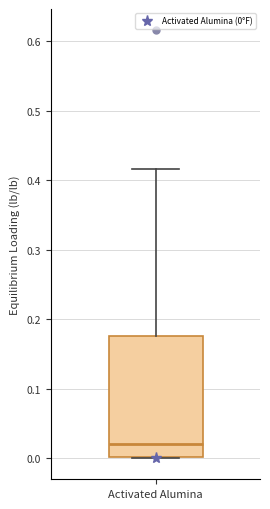

Read this box plot against the y-axis: the position of the median line, the range covered by the box, and the ends of both whiskers. The values are not printed on the chart, so give them approximately, as read against the axis.

median 0.02, box 0.00 to 0.18, whiskers 0.00 to 0.42